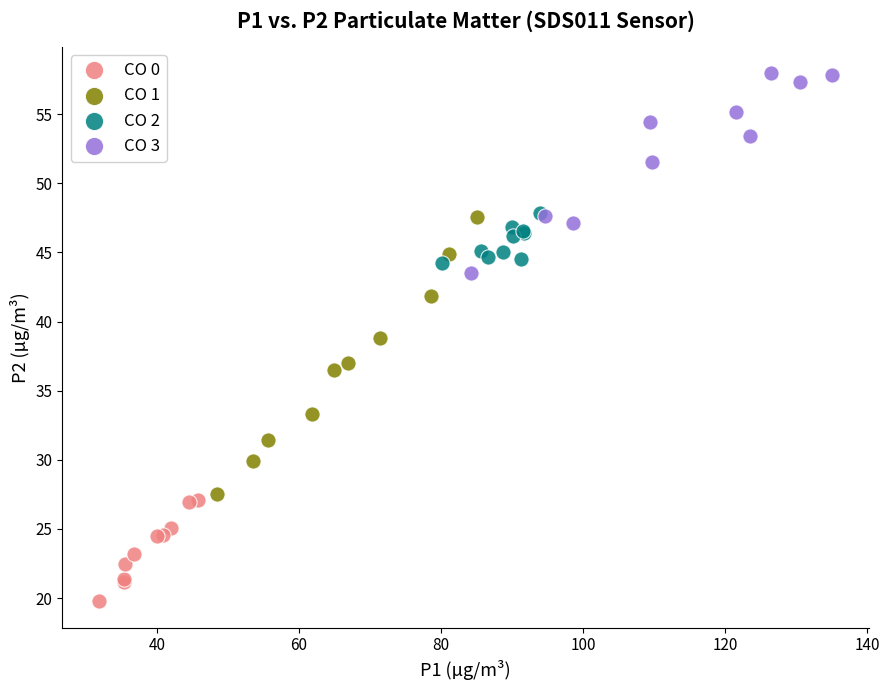

Which series reaches the minimum Y coordinate?

CO 0